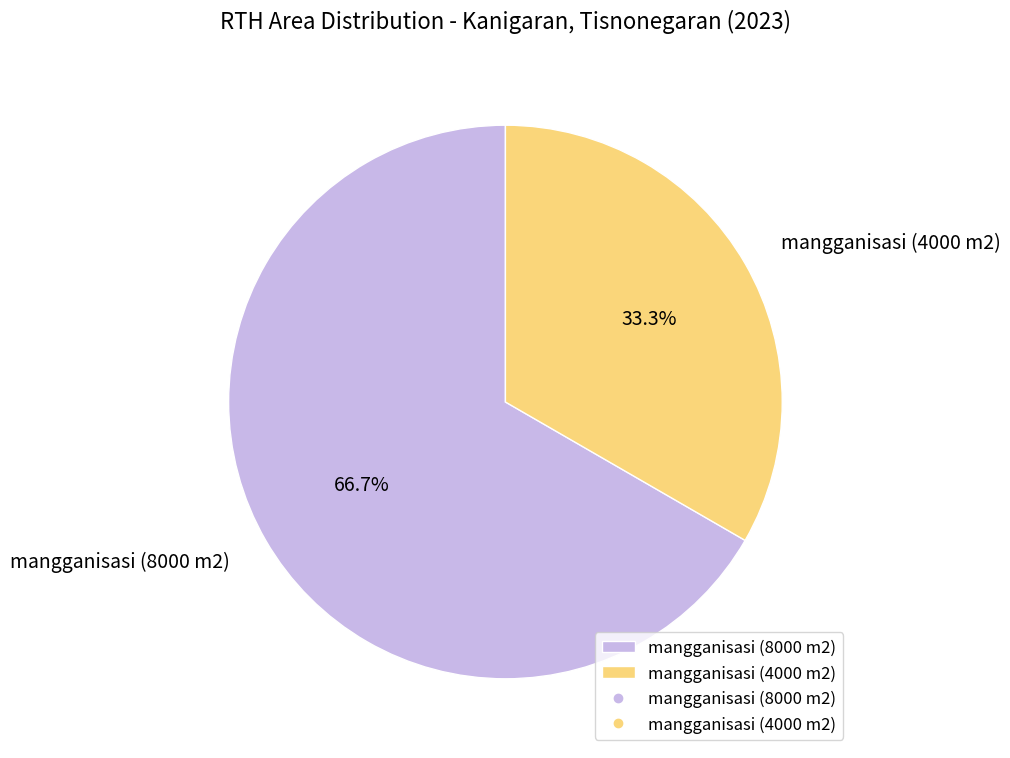

Which category has the biggest portion of the pie?

mangganisasi (8000 m2)